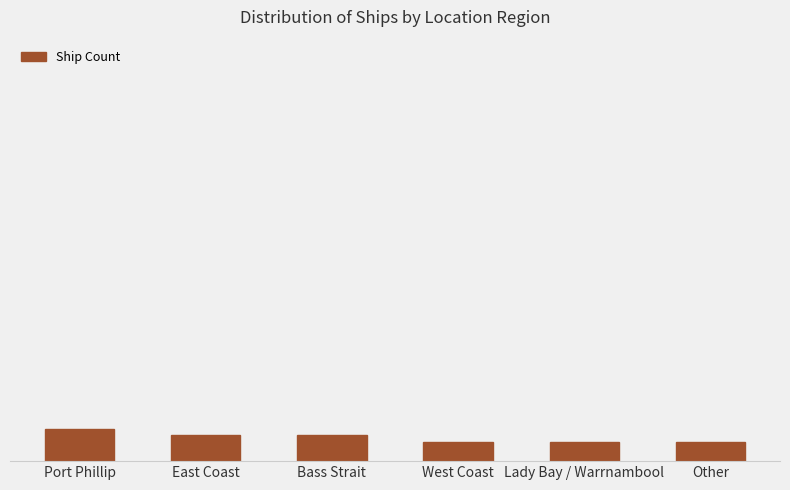

Are the bars horizontal?

No